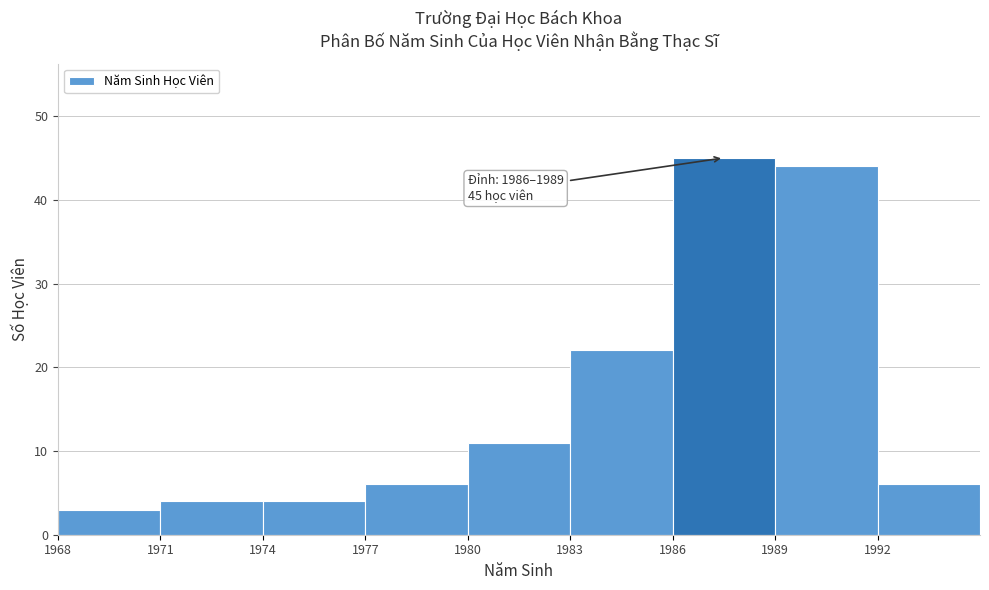

Over which range of the x-axis is the bar tallest?

1986 to 1989